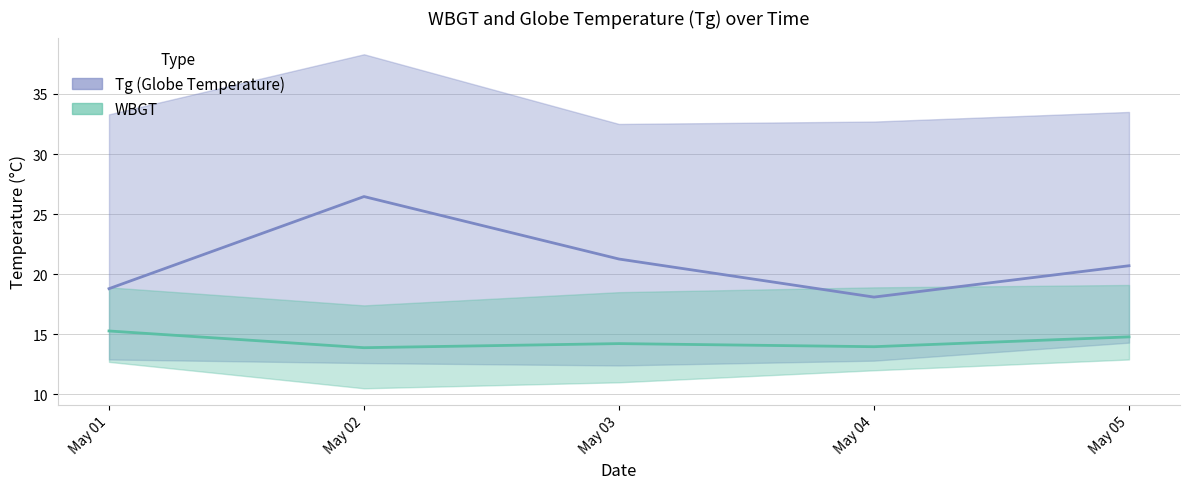

True or false: Tg (Globe Temperature) and WBGT cross at least once.

False